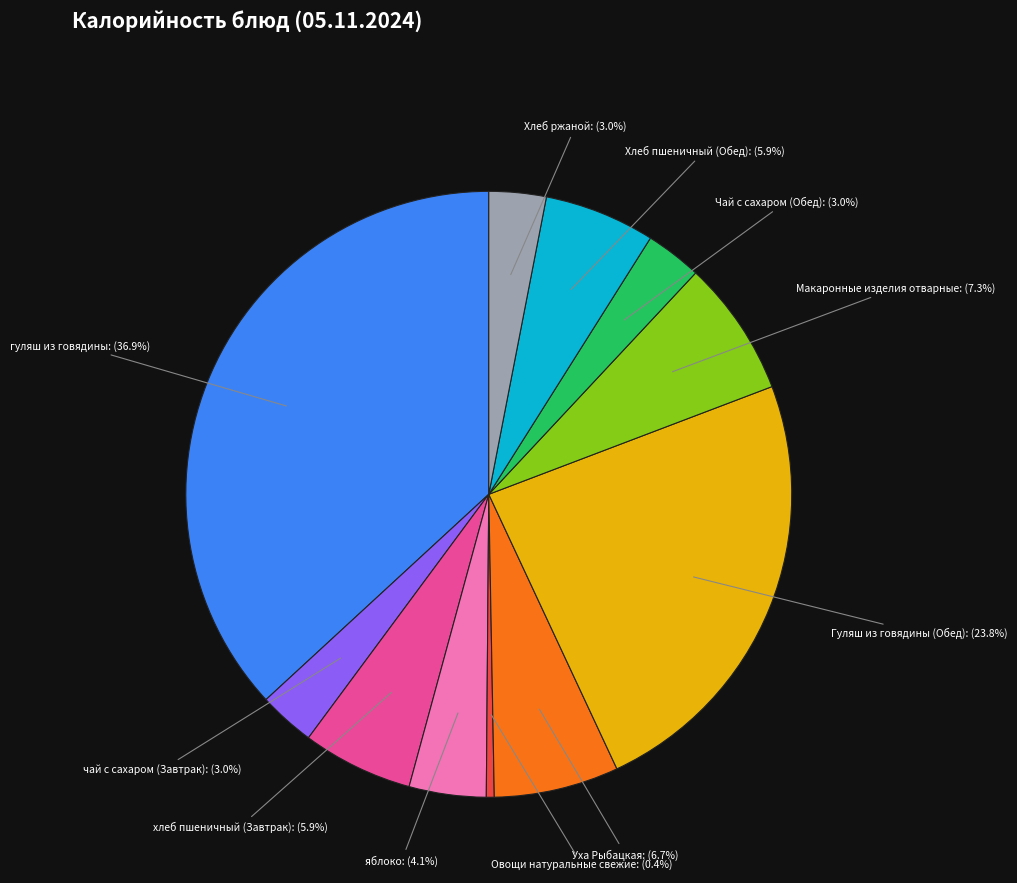

How many slices are in this pie chart?

11